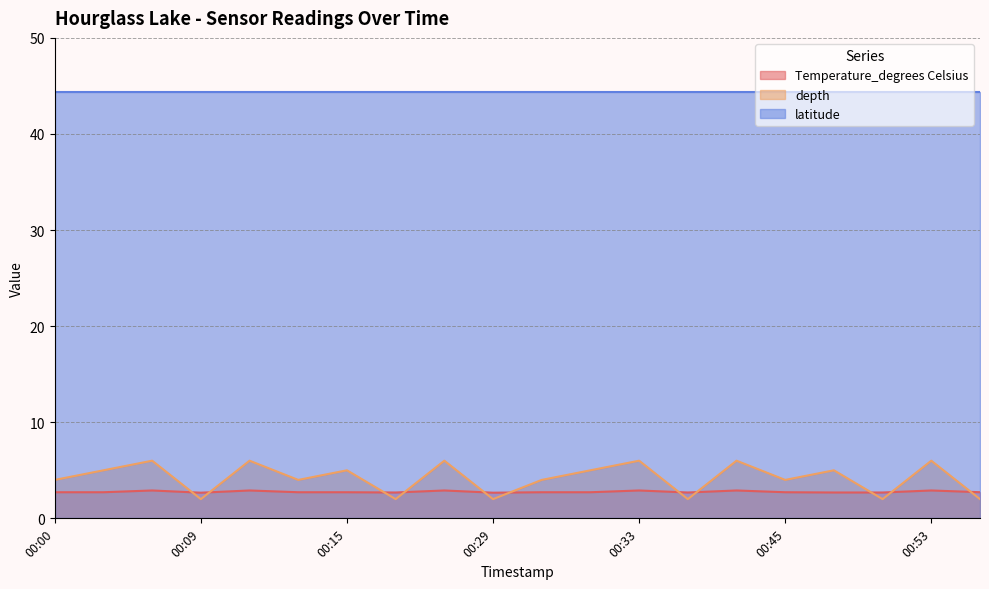

What is the average value of the Temperature_degrees Celsius series?

2.8